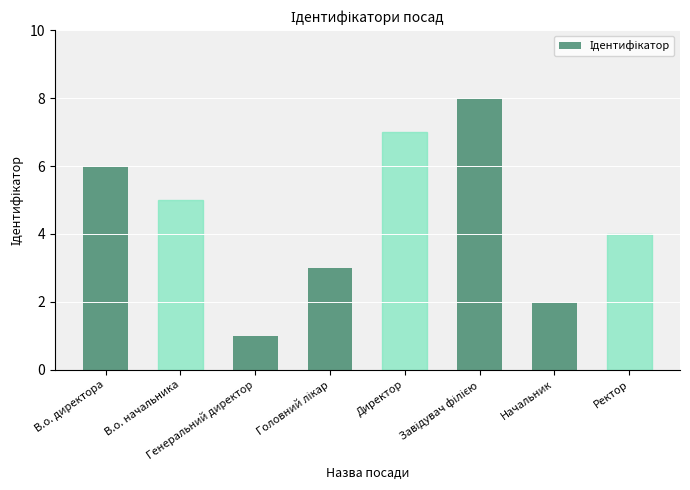

What is the difference between the maximum and minimum values?

7